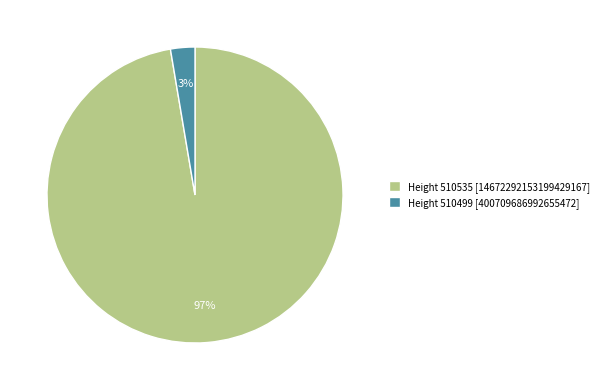

Is the sum of Height 510535 [14672292153199429167] and Height 510499 [400709686992655472] greater than half?

Yes